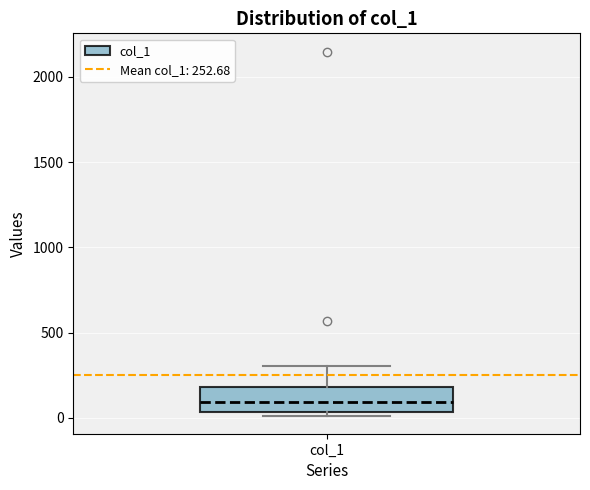

Where is the lower edge of the box for col_1 on the y-axis? The values are not printed on the chart, so give them approximately, as read against the axis.

50